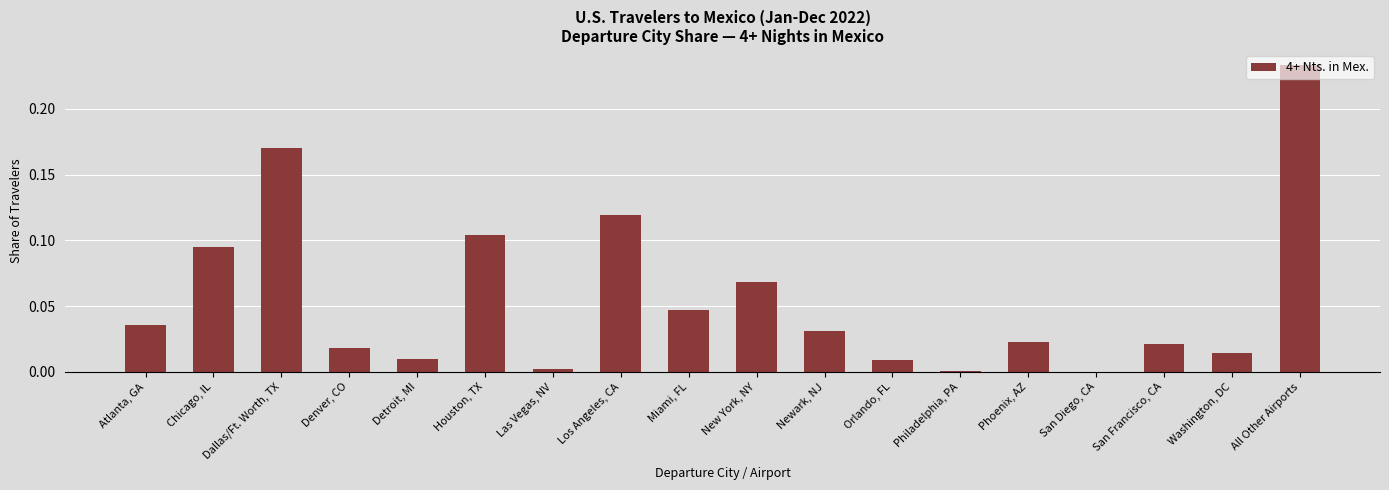

What is the sum of all values?

1.0